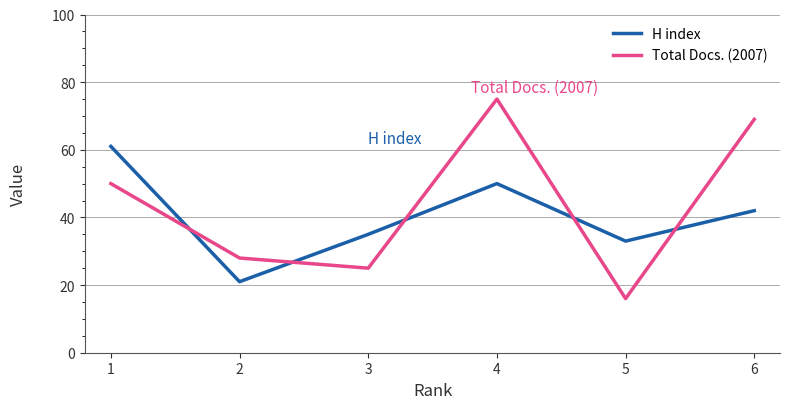

Reading right to left, transcribe all the data shown in this chart.

H index: 6=42	5=33	4=50	3=35	2=21	1=61
Total Docs. (2007): 6=69	5=16	4=75	3=25	2=28	1=50